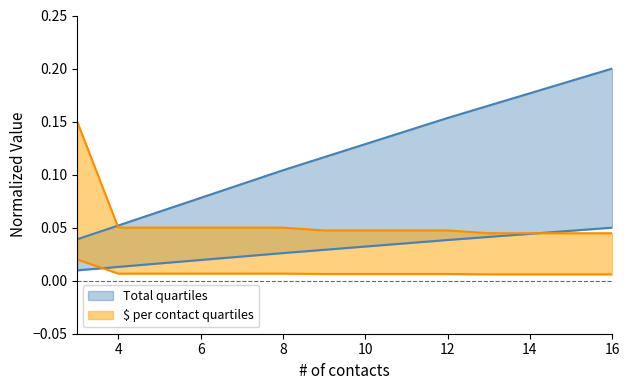

Does the chart display data point markers on the line(s)?

No